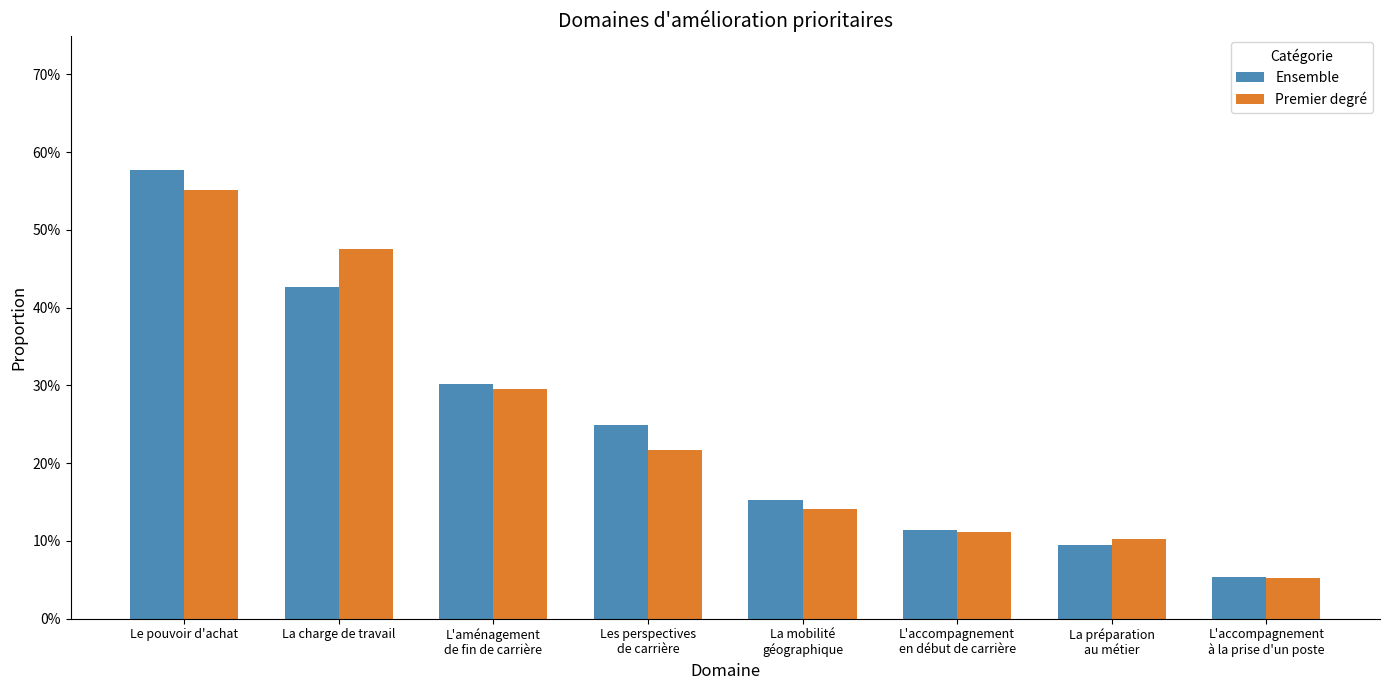

How many Ensemble values are between 0 and 1?

8